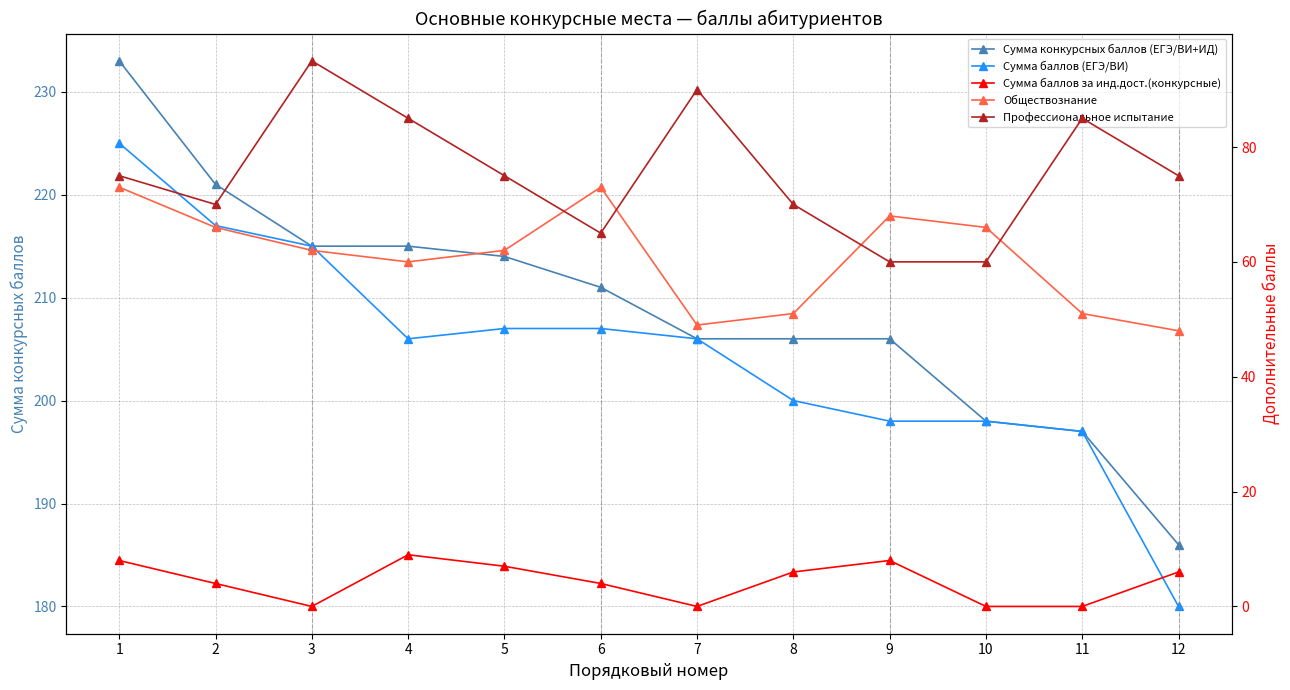

How many series are shown in this chart?

5